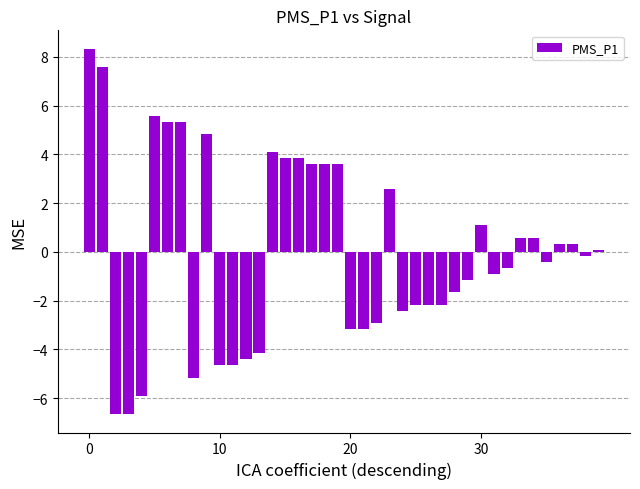

What is the difference between the maximum and minimum values?

15.0